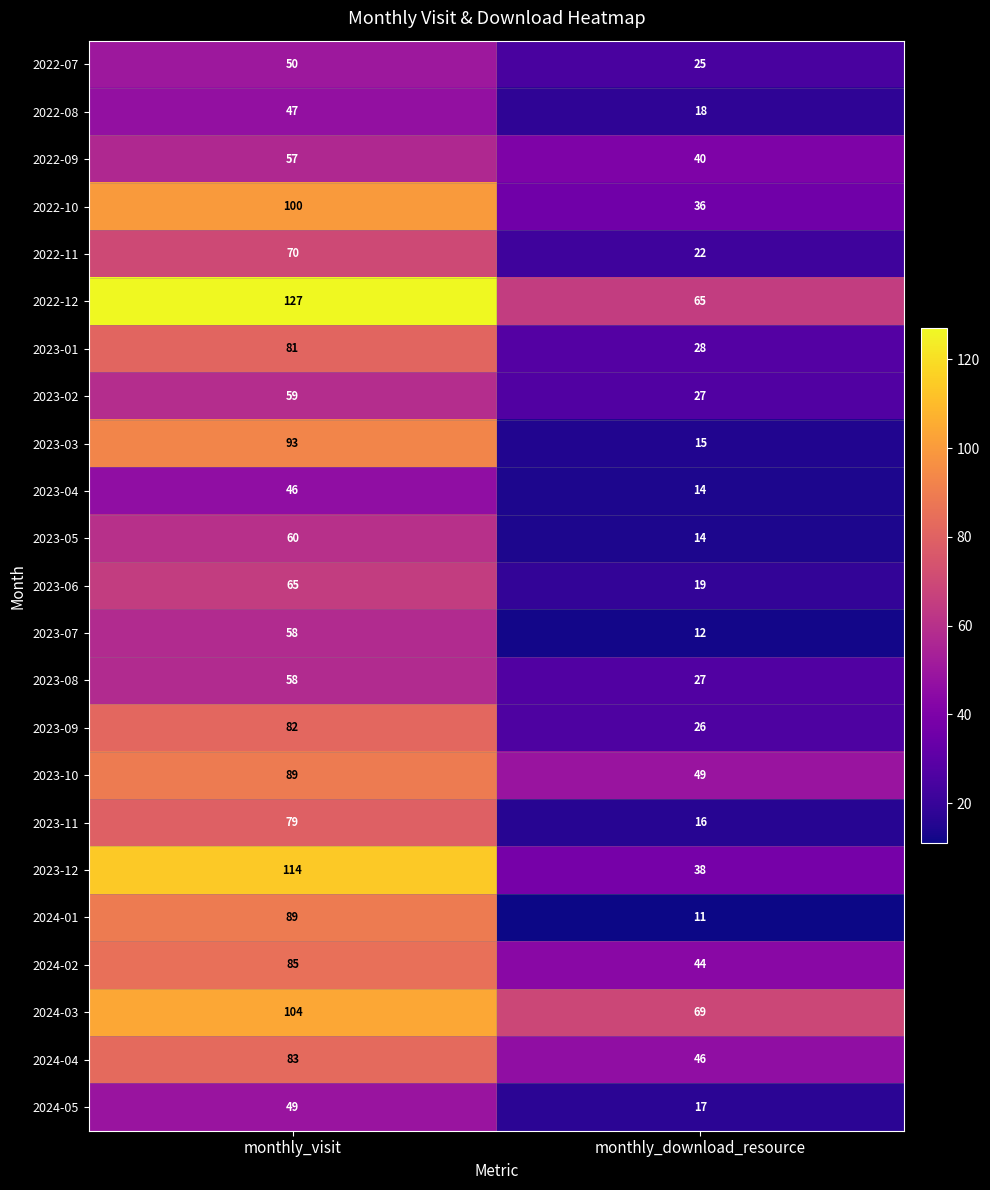

The value of 2023-12 at monthly_visit is 114. True or false?

True